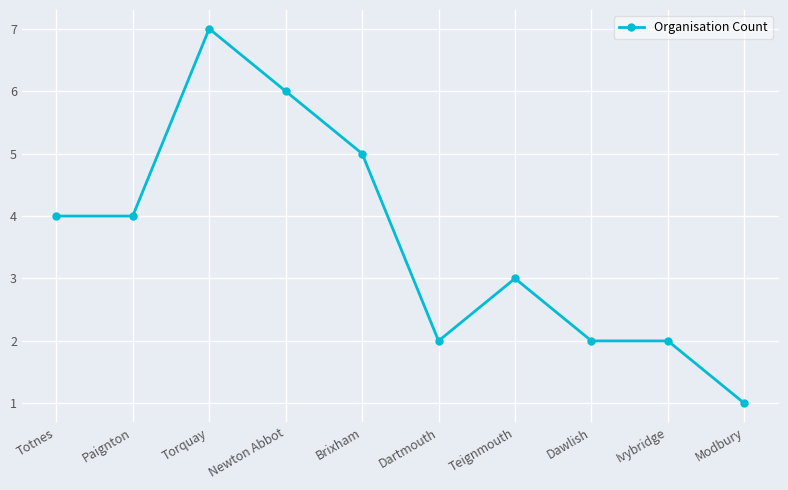

Reading left to right, extract all data points from this chart.

Totnes=4	Paignton=4	Torquay=7	Newton Abbot=6	Brixham=5	Dartmouth=2	Teignmouth=3	Dawlish=2	Ivybridge=2	Modbury=1